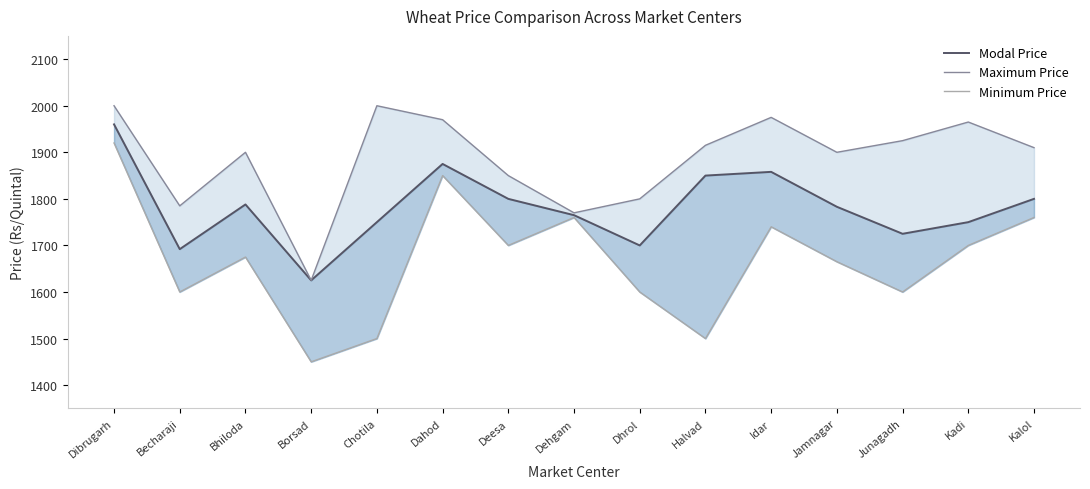

Is this an area chart (filled region under the line)?

No